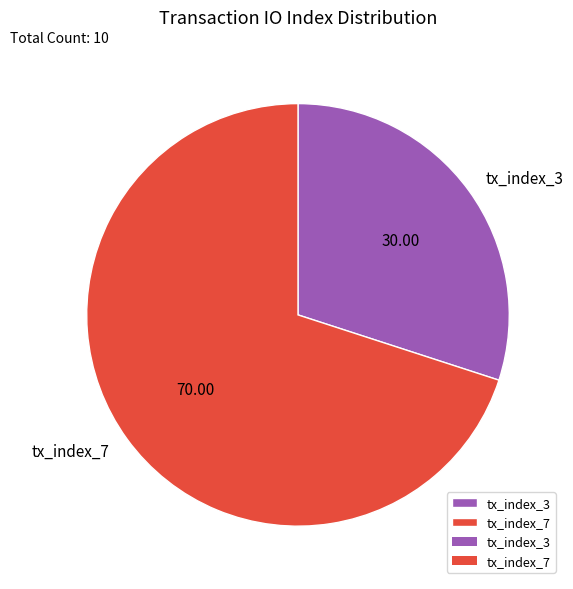

Rank the categories by value from highest to lowest.

tx_index_7, tx_index_3